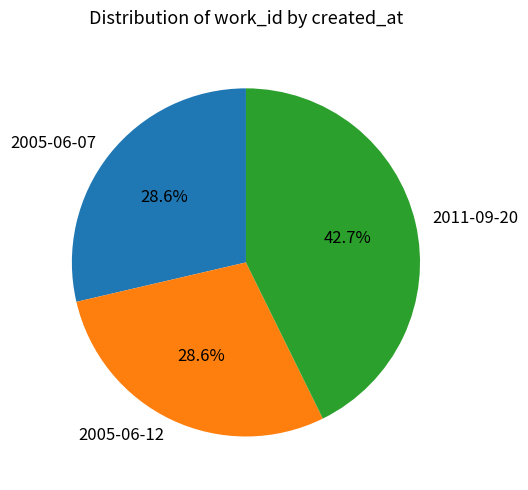

Count the number of slices in the pie.

3